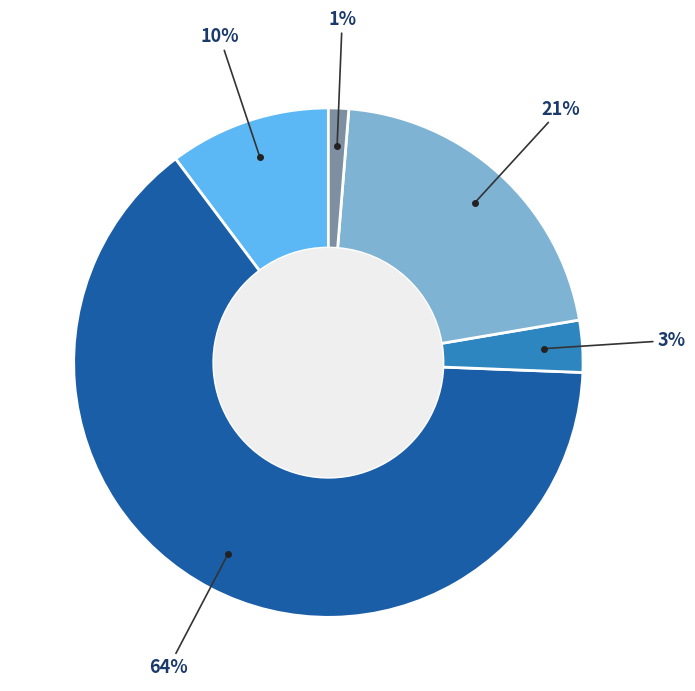

How many slices are in this pie chart?

5